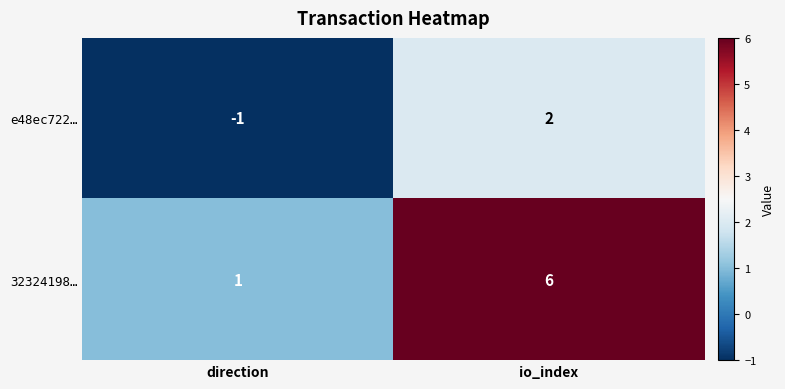

At io_index, list the series in order from largest to smallest.

32324198…, e48ec722…